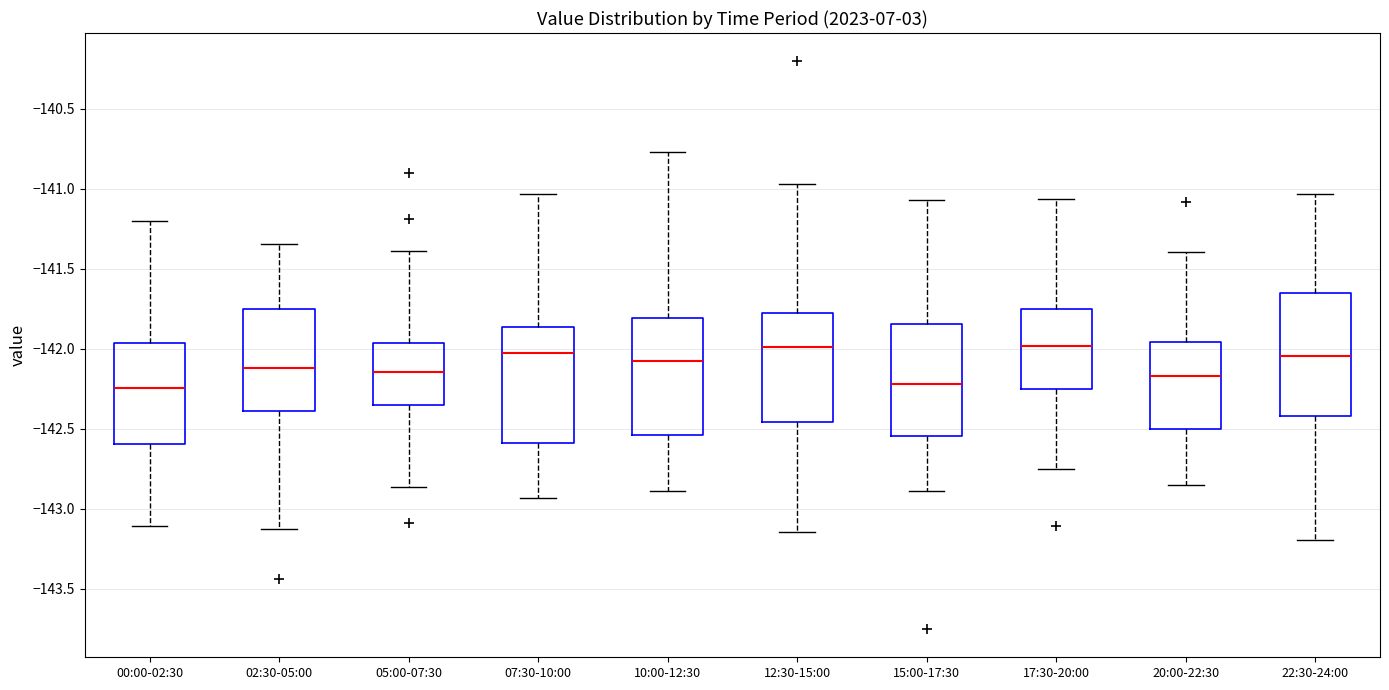

Reading left to right, read every box against the y-axis: the position of its median line, the range the box covers, and the ends of its whiskers. The values are not printed on the chart, so give them approximately, as read against the axis.

00:00-02:30: median -142.25, box -142.60 to -141.95, whiskers -143.10 to -141.20
02:30-05:00: median -142.10, box -142.40 to -141.75, whiskers -143.10 to -141.35
05:00-07:30: median -142.15, box -142.35 to -141.95, whiskers -142.85 to -141.40
07:30-10:00: median -142.05, box -142.60 to -141.85, whiskers -142.95 to -141.05
10:00-12:30: median -142.10, box -142.55 to -141.80, whiskers -142.90 to -140.75
12:30-15:00: median -142.00, box -142.45 to -141.80, whiskers -143.15 to -140.95
15:00-17:30: median -142.20, box -142.55 to -141.85, whiskers -142.90 to -141.05
17:30-20:00: median -142.00, box -142.25 to -141.75, whiskers -142.75 to -141.05
20:00-22:30: median -142.15, box -142.50 to -141.95, whiskers -142.85 to -141.40
22:30-24:00: median -142.05, box -142.40 to -141.65, whiskers -143.20 to -141.05